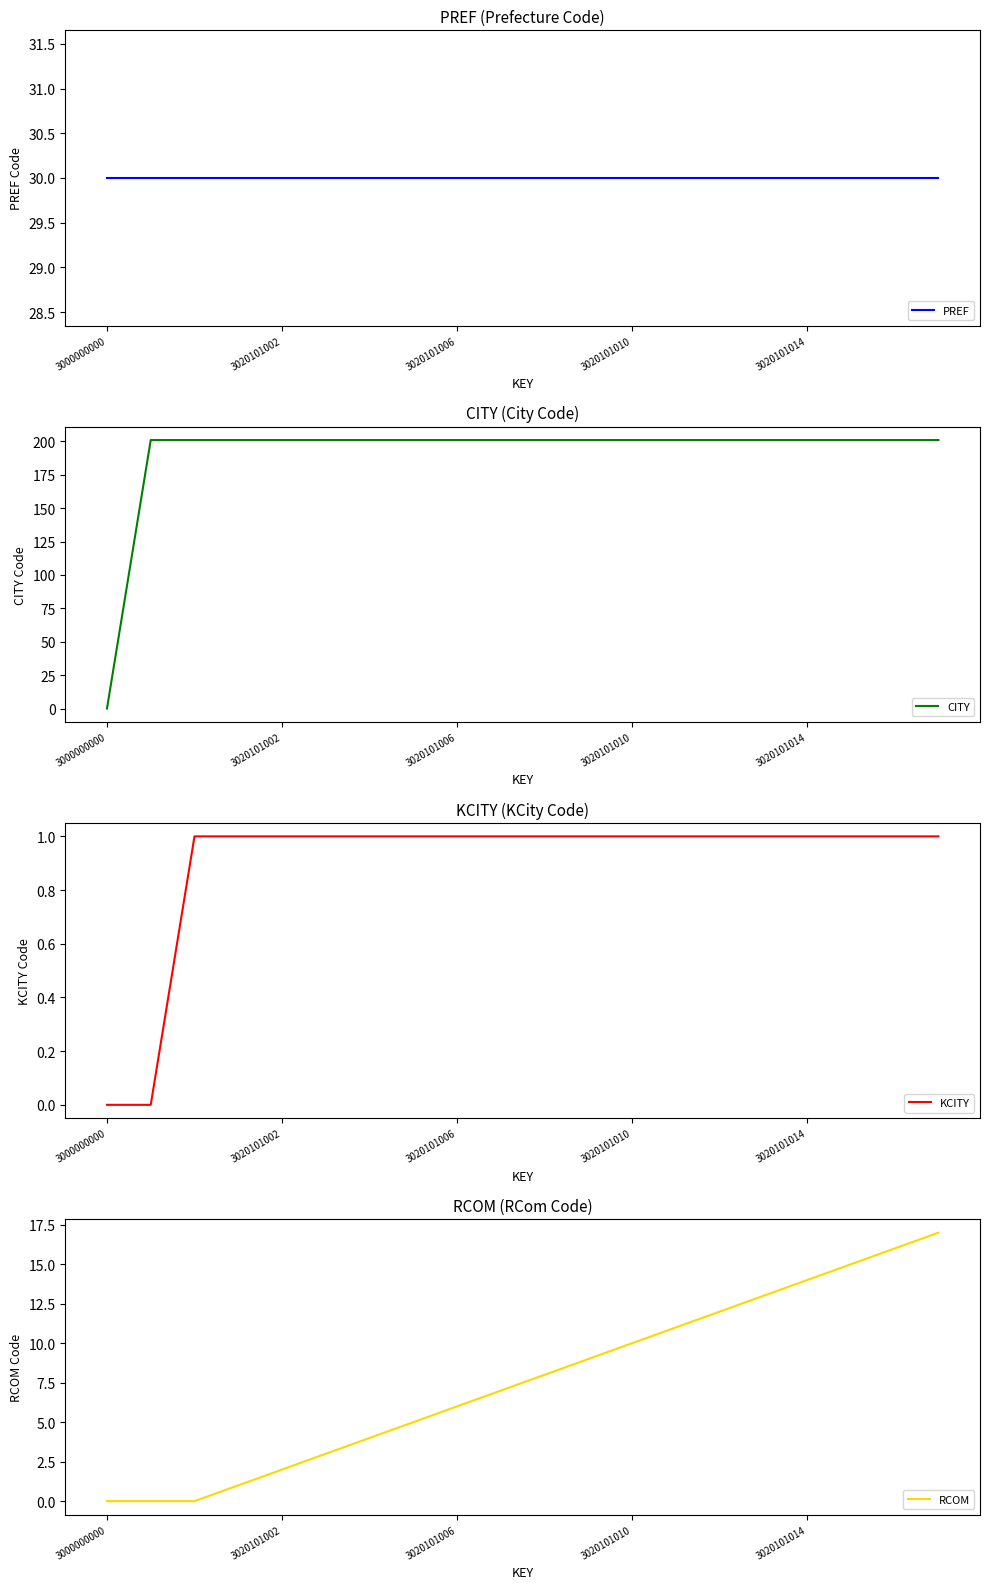

The CITY series shows 201 at 3020101002. True or false?

True